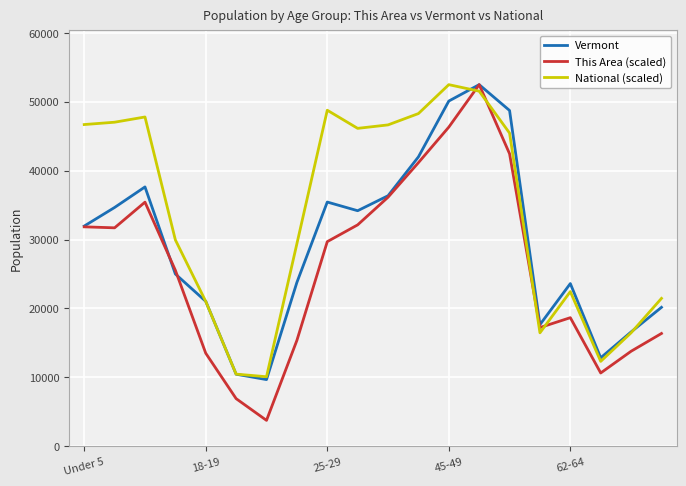

What is the minimum value for National (scaled)?

10065.4